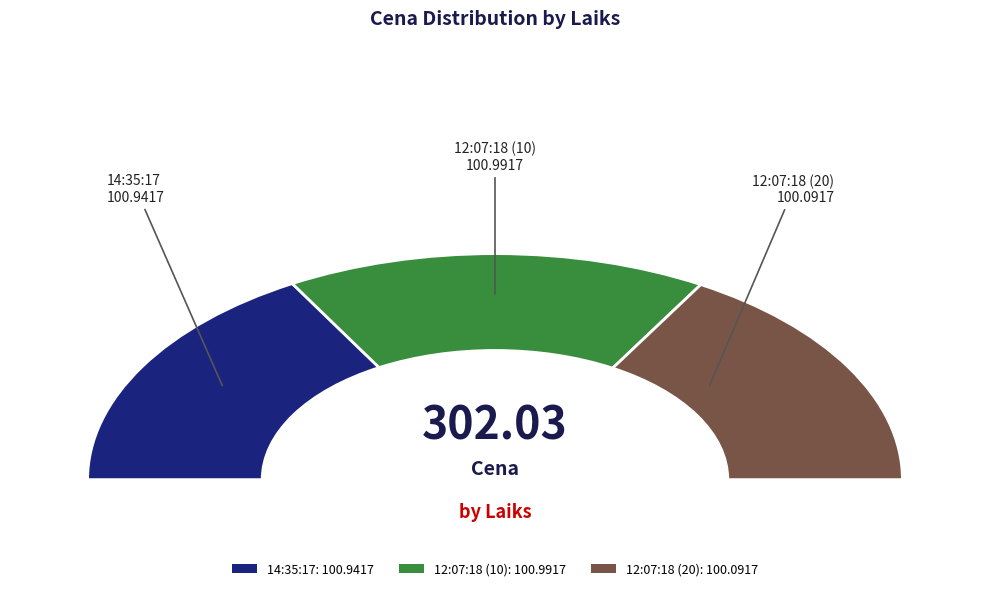

Do 12:07:18 (20) and 12:07:18 (10) together represent more than half of the pie?

Yes